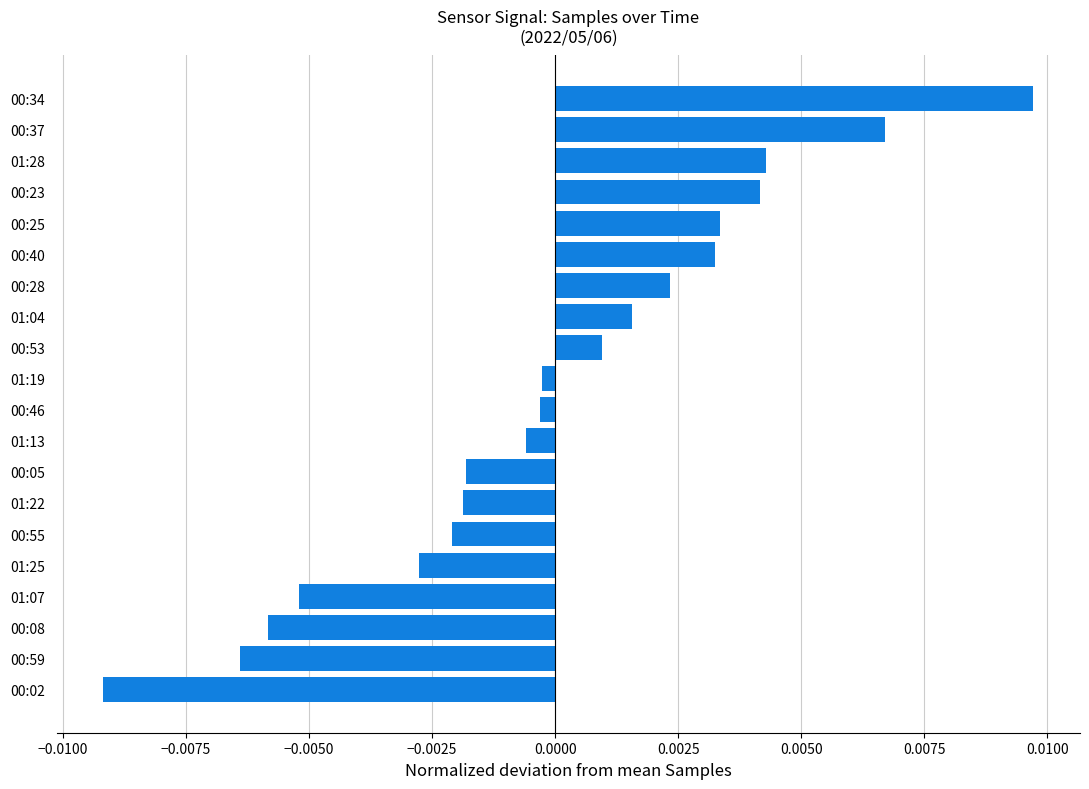

Which has a higher value, 01:22 or 00:59?

01:22